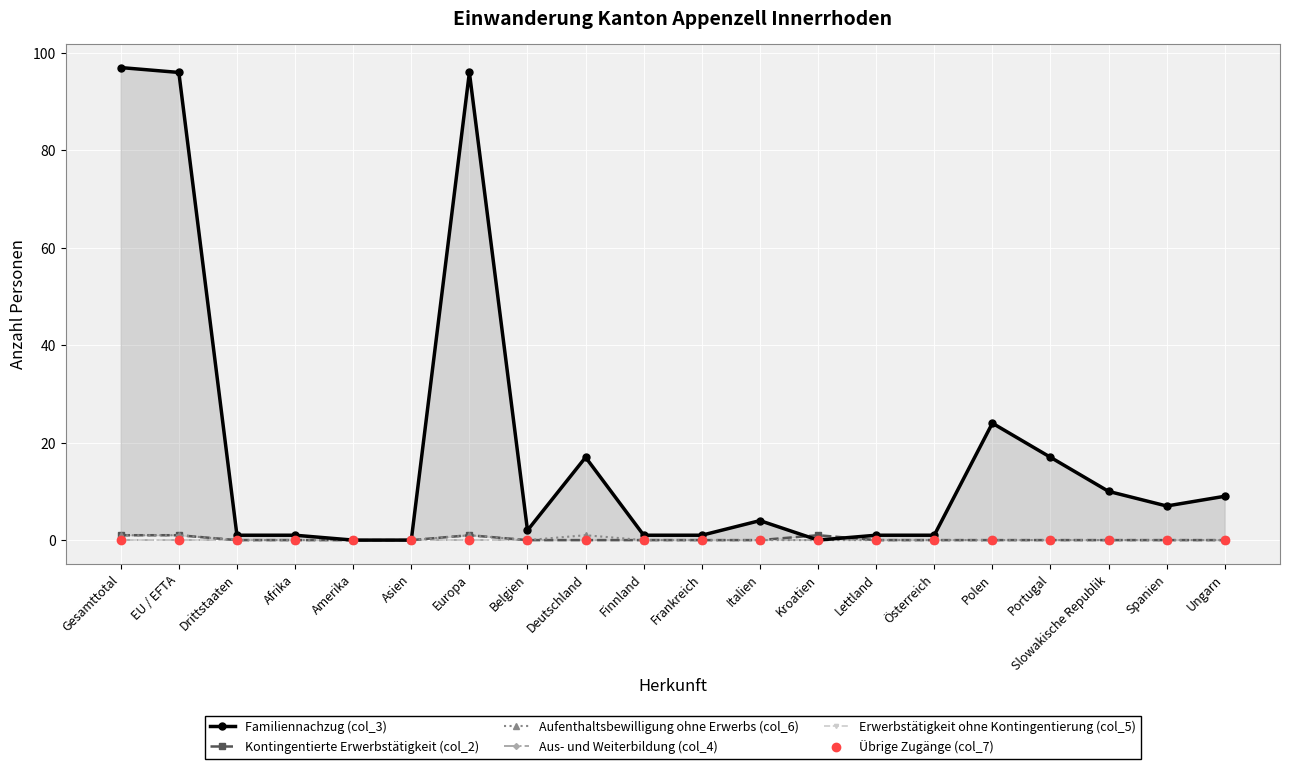

The Erwerbstätigkeit ohne Kontingentierung (col_5) series shows 0 at Drittstaaten. True or false?

True